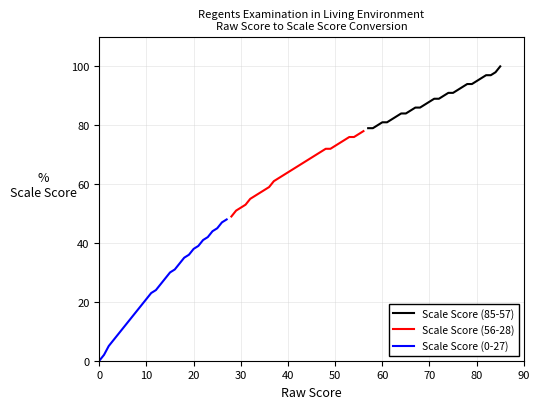

At which category is the sum across all series the highest?

85